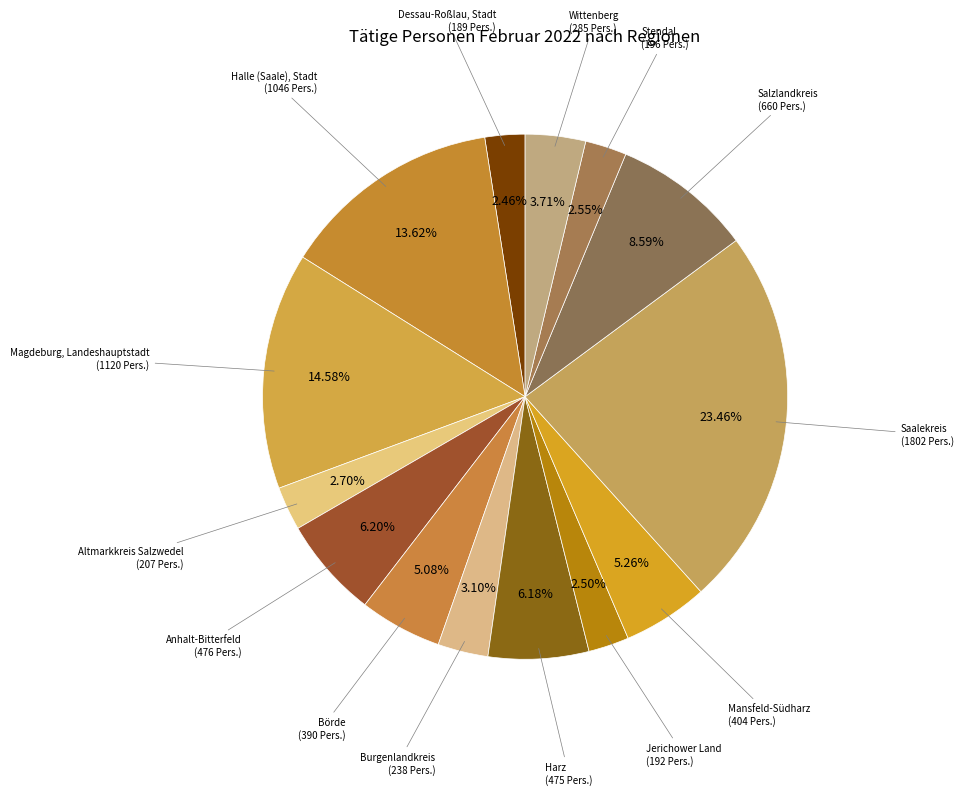

To the nearest percent, what is the difference between the largest and smallest slice percentages?

21%